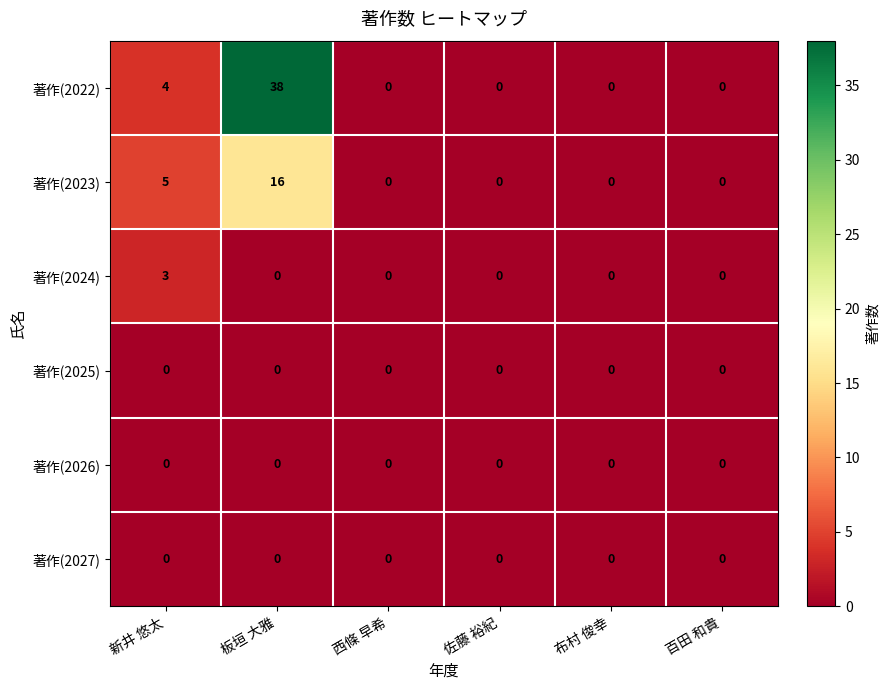

What is the sum of all 著作(2024) values?

3